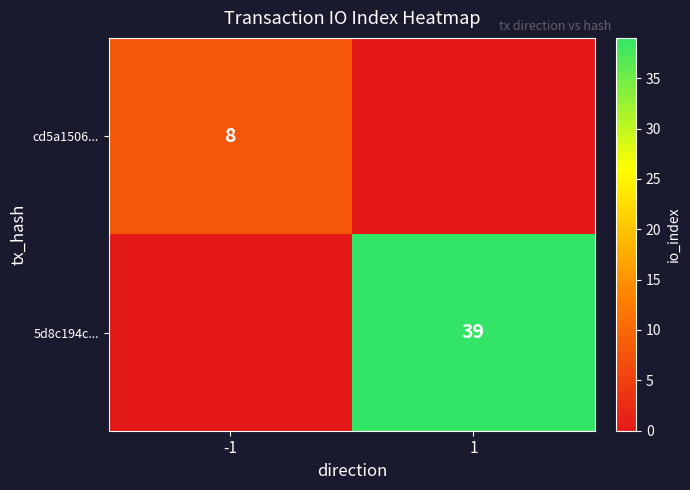

Is it true that 5d8c194c... equals 39 at 1?

True